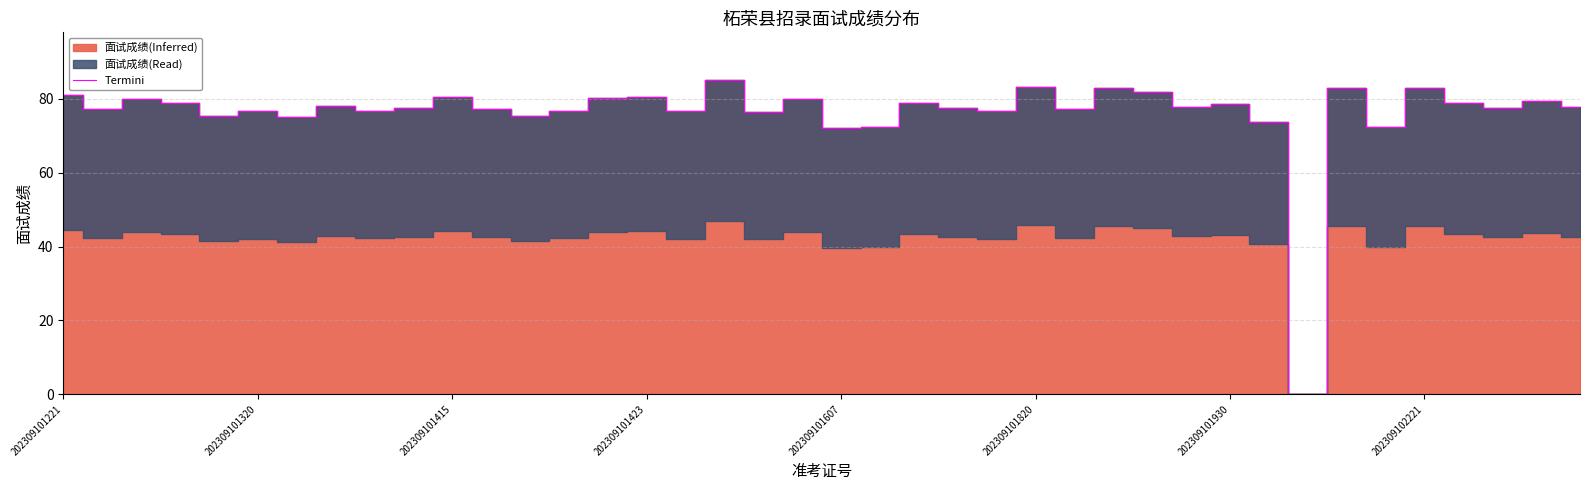

True or false: the data shows 80.4 at 202309101423.

True